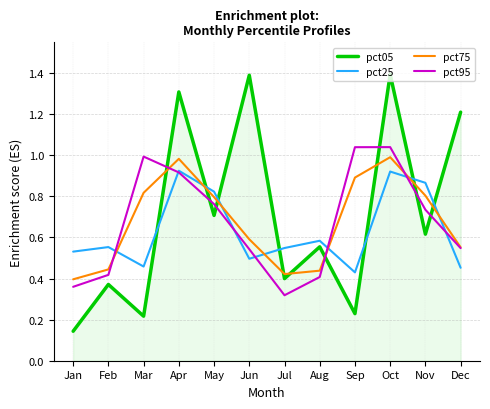

After their last crossing, which series has the higher values: pct95 or pct25?

pct95